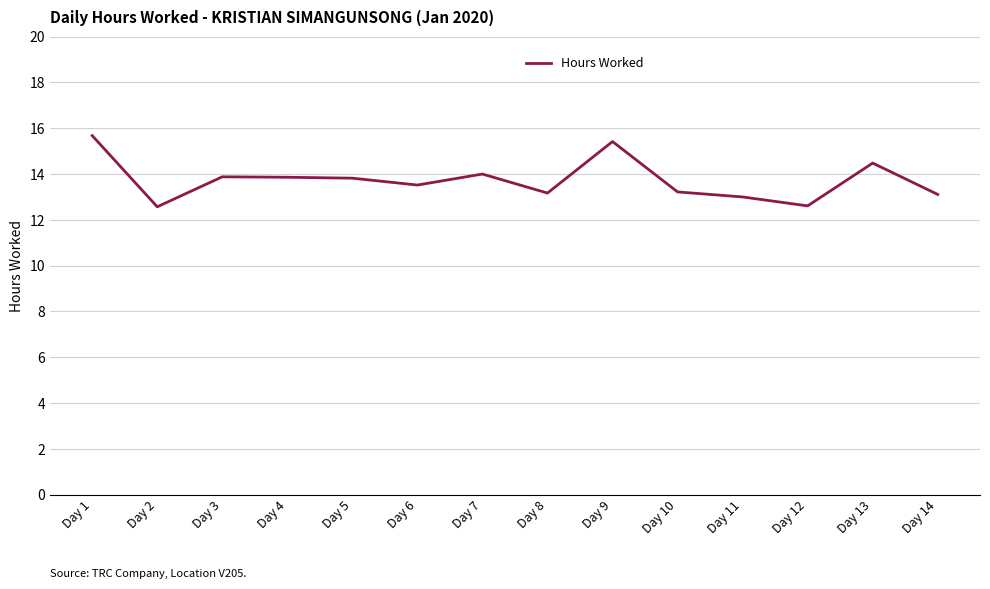

What is the change in value from Day 12 to Day 14?

+0.5